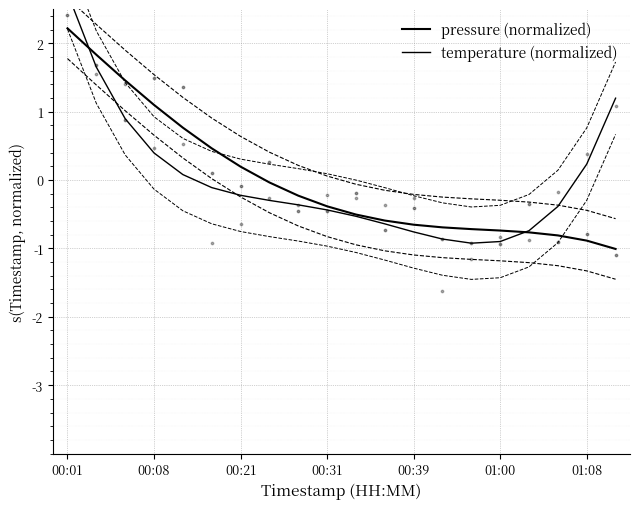

Which series has the largest total across all categories?

pressure (normalized)